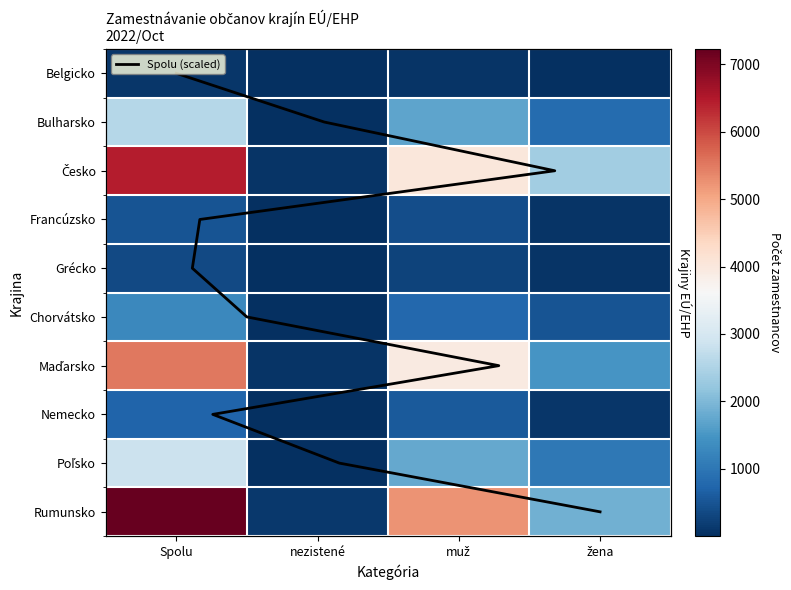

What is the sum of all Maďarsko values?

11042